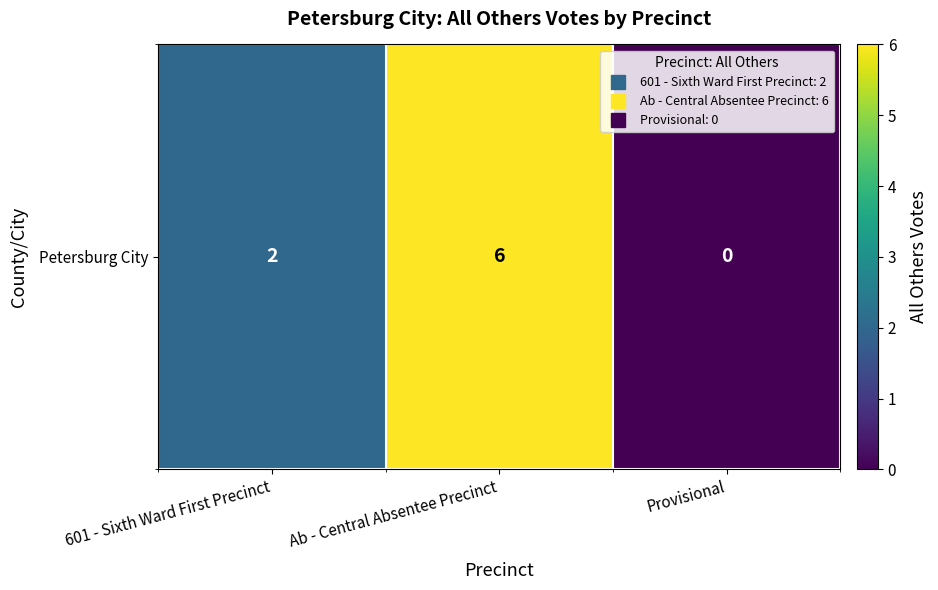

Count the values in the range 0 to 6.

3